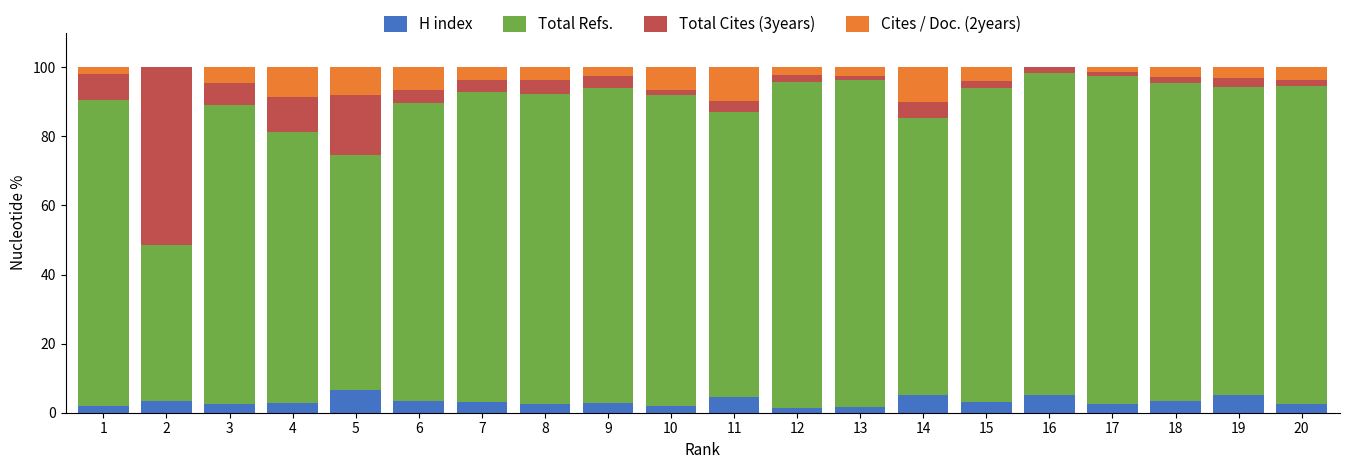

Is it true that H index equals 5.1 at 16?

True